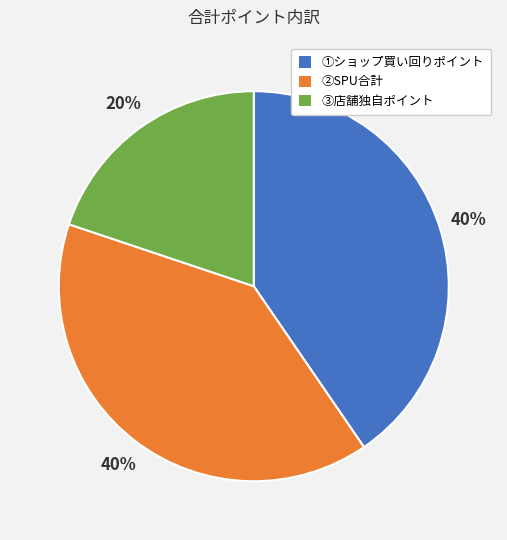

Does ①ショップ買い回りポイント account for over 50% of the chart?

No